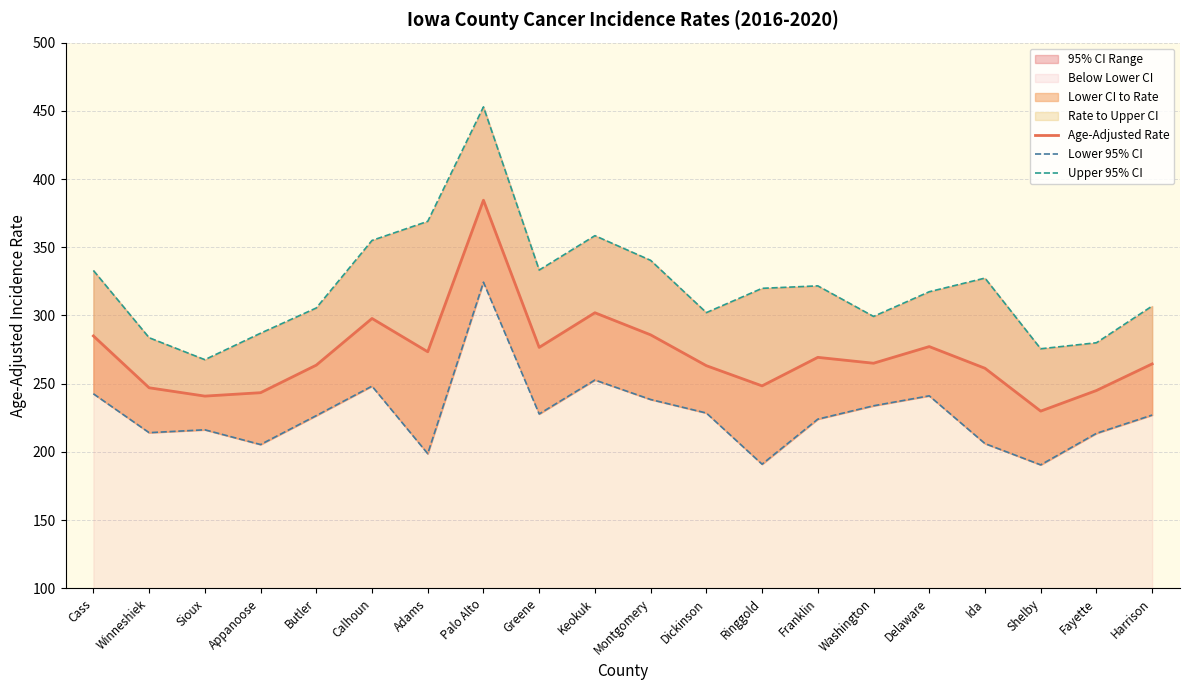

What is the average value of the Age-Adjusted Rate series?

271.2